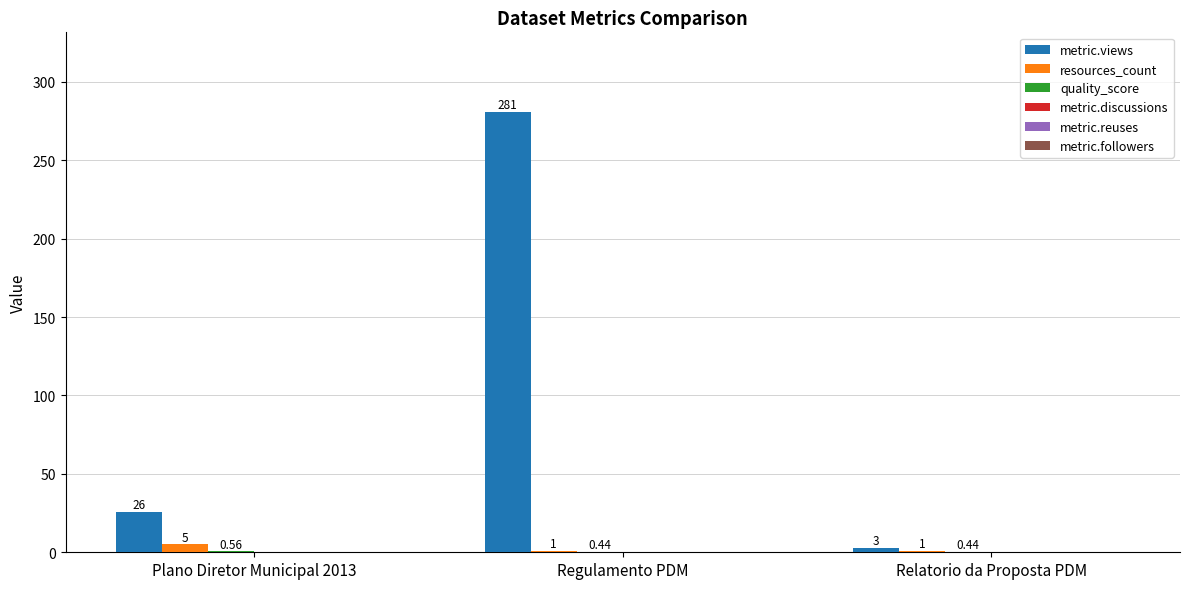

Which series has the largest total across all categories?

metric.views